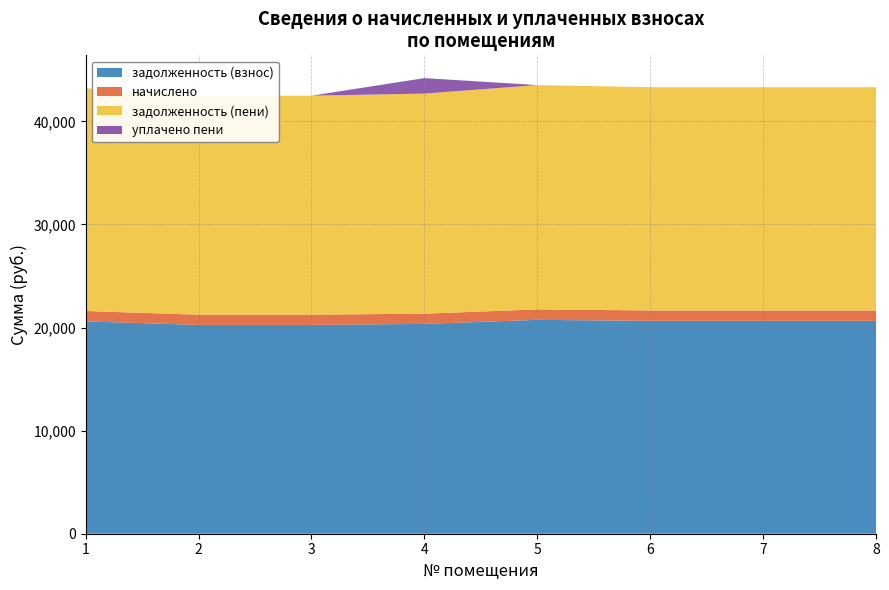

Reading left to right, list all the values displayed in this chart.

задолженность (взнос): 1=20601.3	2=20257.1	3=20257.1	4=20355.6	5=20748.8	6=20650.6	7=20650.6	8=20650.6
начислено: 1=1005.6	2=988.8	3=988.8	4=993.6	5=1012.8	6=1008.0	7=1008.0	8=1008.0
задолженность (пени): 1=21606.9	2=21245.9	3=21245.9	4=21349.2	5=21761.6	6=21658.6	7=21658.6	8=21658.6
уплачено пени: 1=0.0	2=0.0	3=0.0	4=1500.0	5=0.0	6=0.0	7=0.0	8=0.0